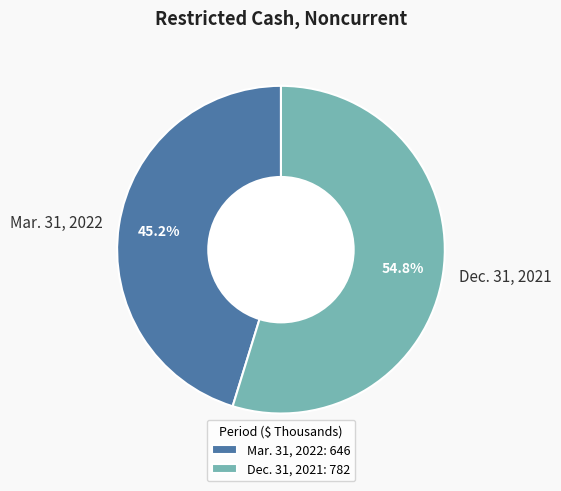

Count the number of slices in the pie.

2